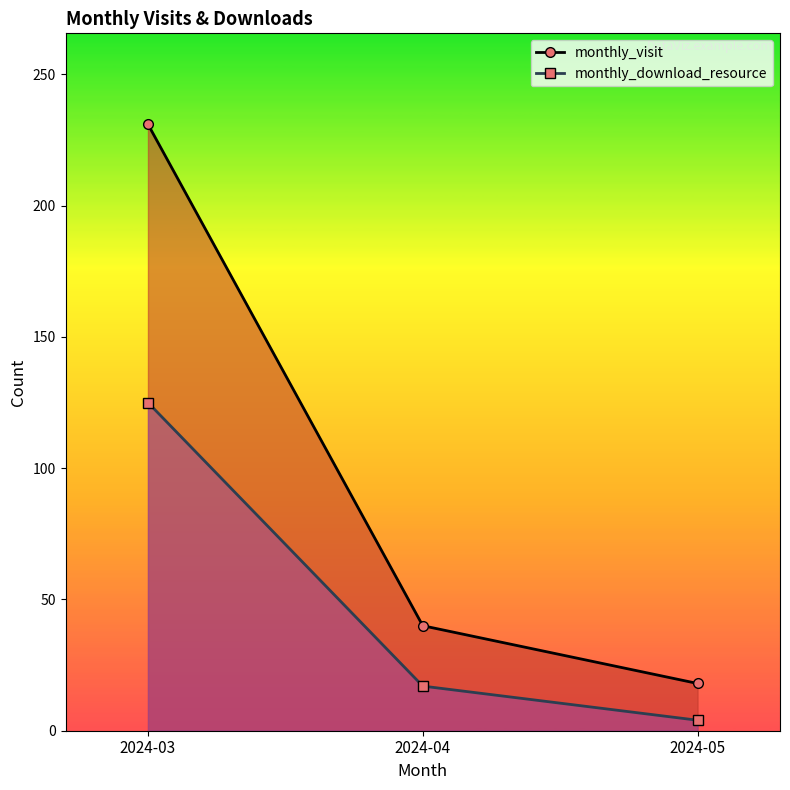

Count the monthly_visit values in the range 18 to 231.

3